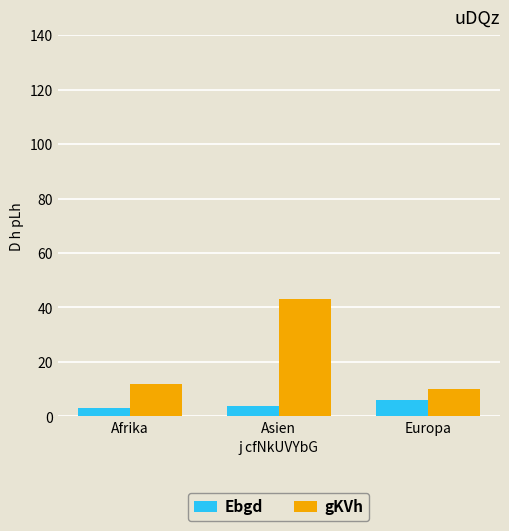

How many data points does each series have?

3